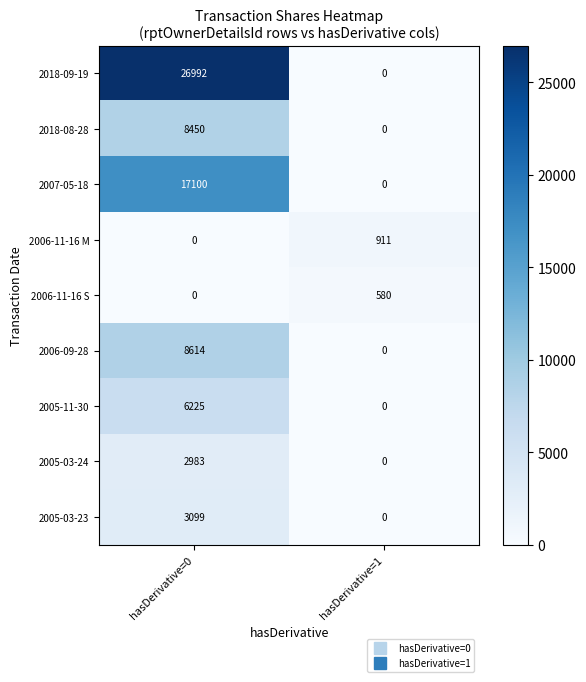

Reading left to right, extract all data points from this chart.

2018-09-19: hasDerivative=0=26992	hasDerivative=1=0
2018-08-28: hasDerivative=0=8450	hasDerivative=1=0
2007-05-18: hasDerivative=0=17100	hasDerivative=1=0
2006-11-16 M: hasDerivative=0=0	hasDerivative=1=911
2006-11-16 S: hasDerivative=0=0	hasDerivative=1=580
2006-09-28: hasDerivative=0=8614	hasDerivative=1=0
2005-11-30: hasDerivative=0=6225	hasDerivative=1=0
2005-03-24: hasDerivative=0=2983	hasDerivative=1=0
2005-03-23: hasDerivative=0=3099	hasDerivative=1=0